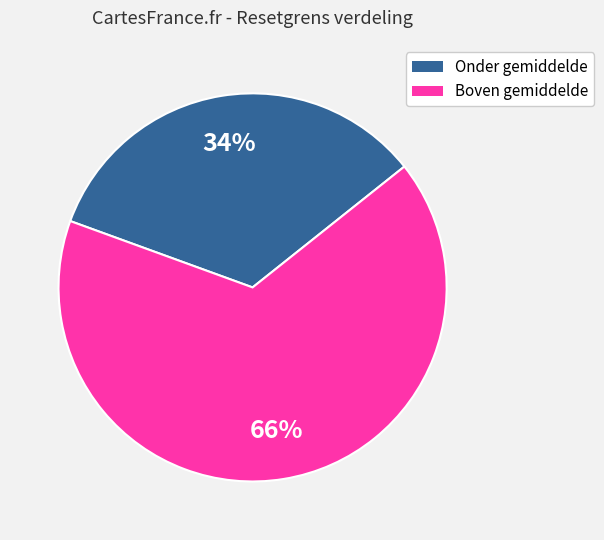

Is there any slice that represents more than half of the pie?

Yes